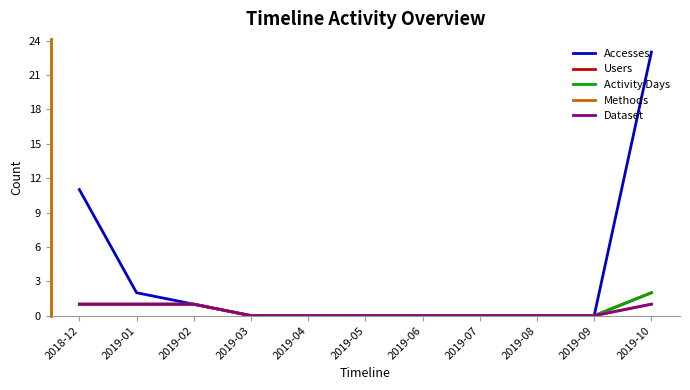

Rank the series by their maximum value, from lowest to highest.

Methods, Dataset, Users, Activity Days, Accesses